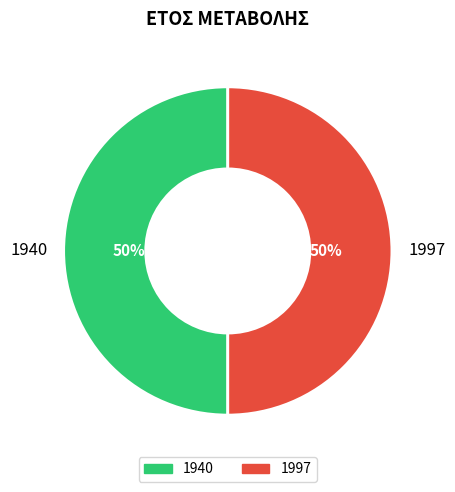

Do 1997 and 1940 together represent more than half of the pie?

Yes